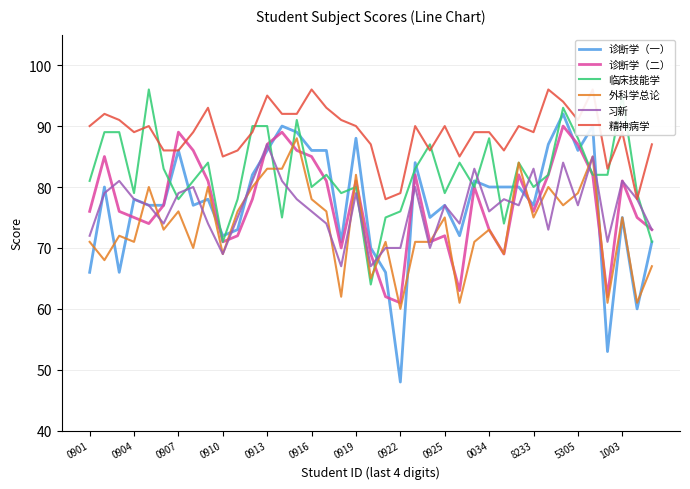

What is the label of the 4th point from the right?

35